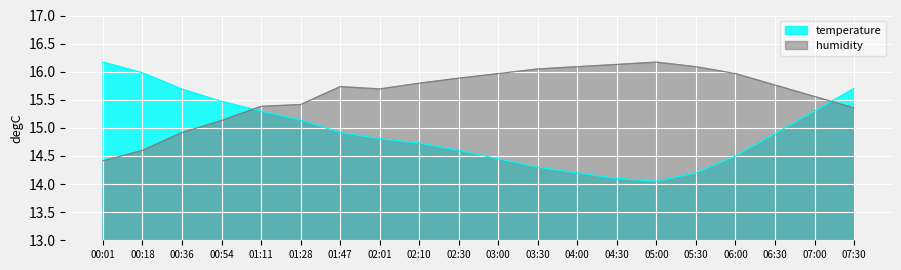

True or false: humidity and temperature intersect in this chart.

True